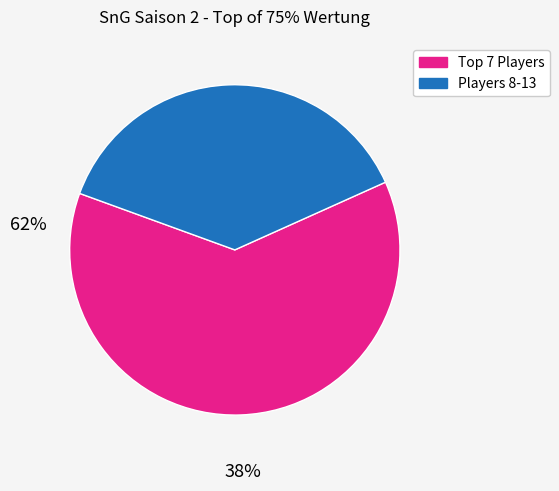

How many slices are in this pie chart?

2